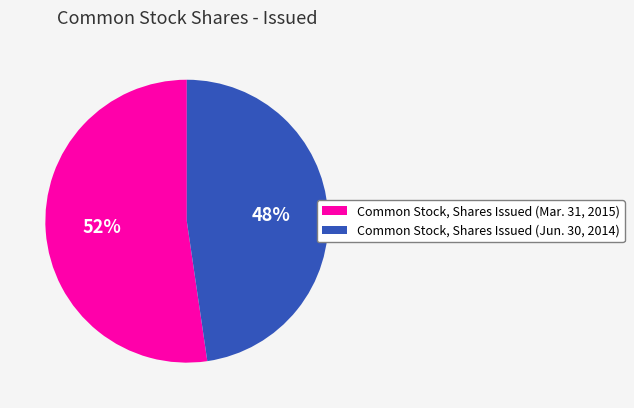

Rank the categories by value from lowest to highest.

Common Stock, Shares Issued (Jun. 30, 2014), Common Stock, Shares Issued (Mar. 31, 2015)